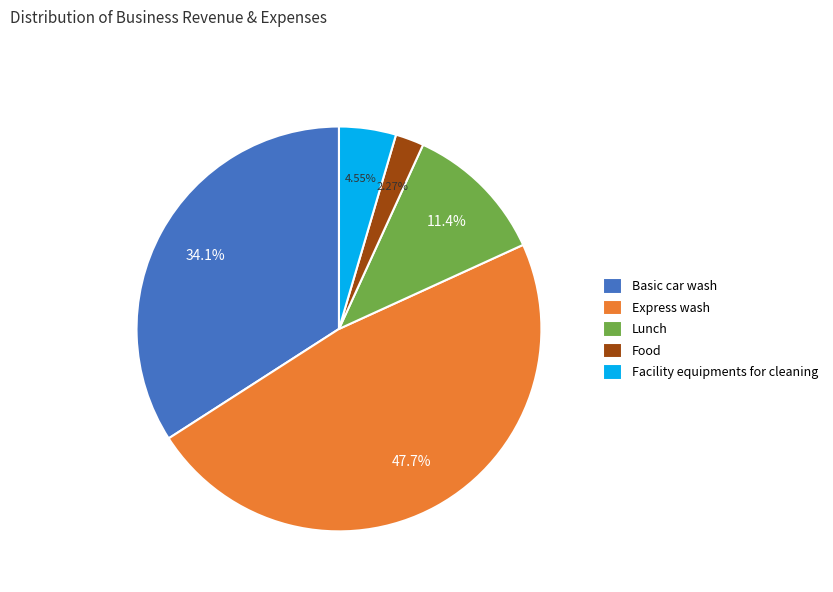

How many segments does this pie chart have?

5